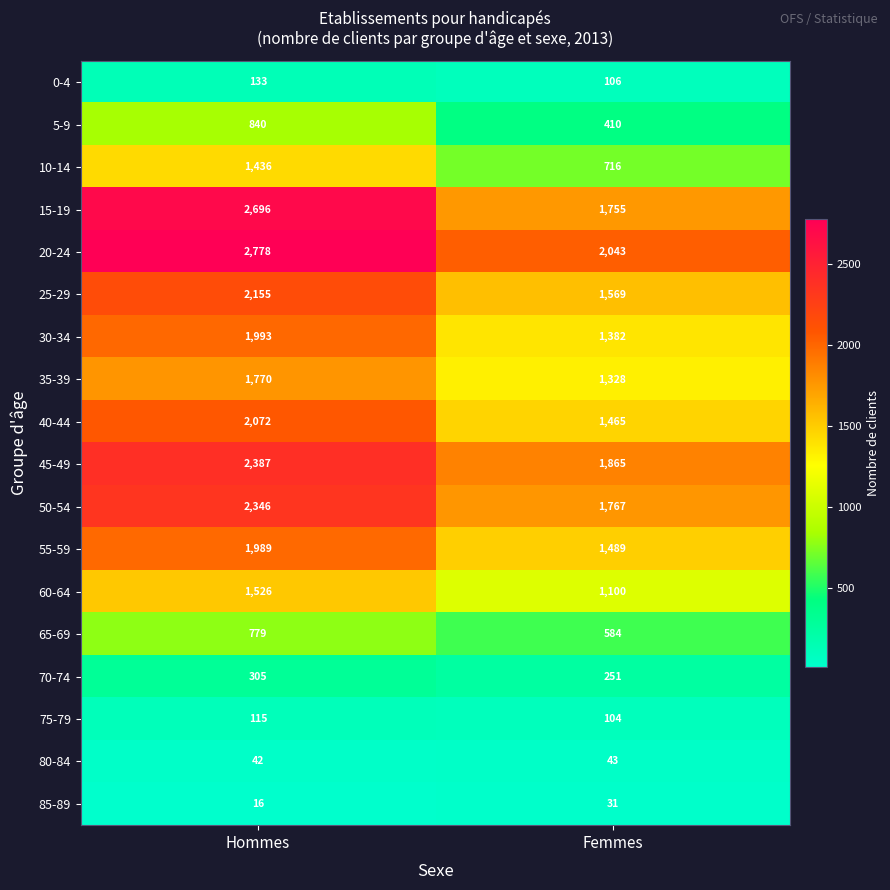

At which category is the sum across all series the highest?

Hommes